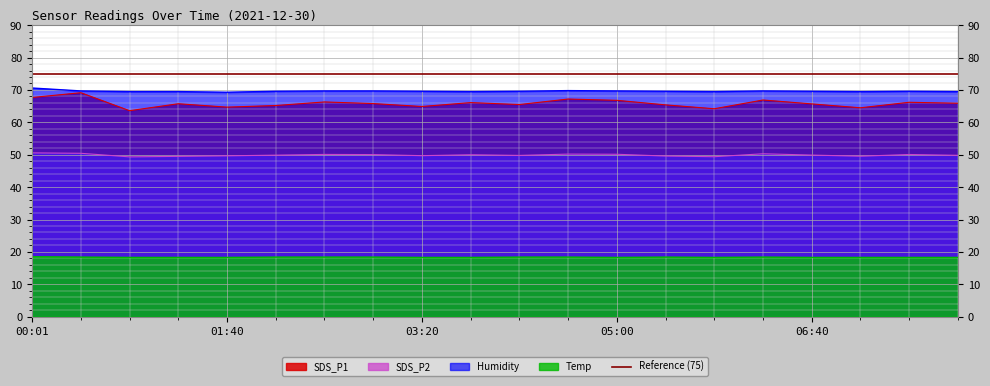

What is the label of the 6th point from the left?

02:05